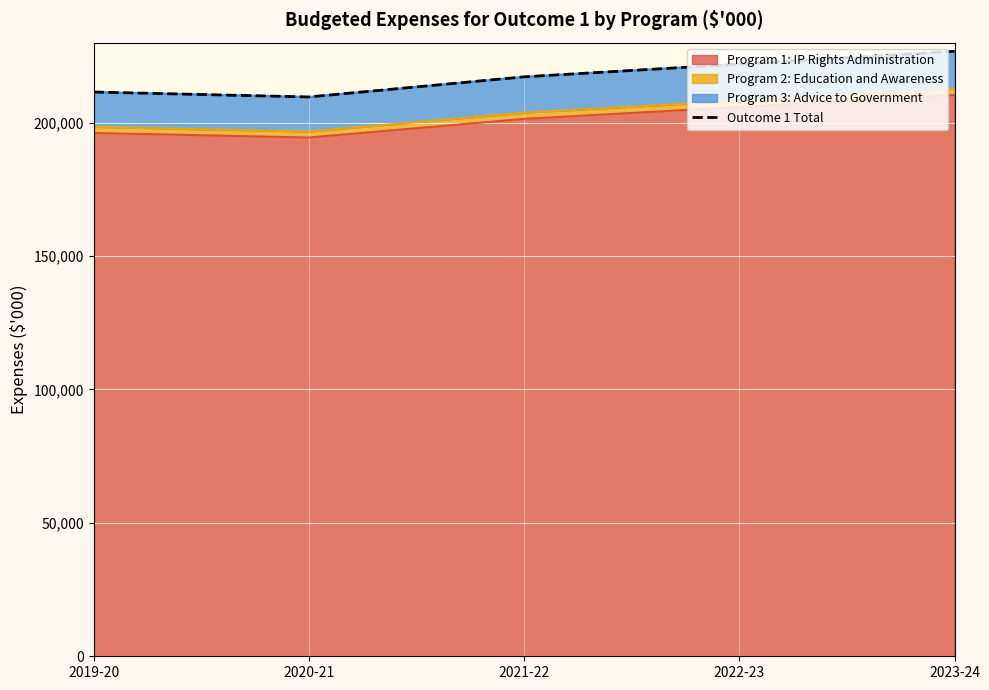

At which category does the data reach its first local valley?

2020-21